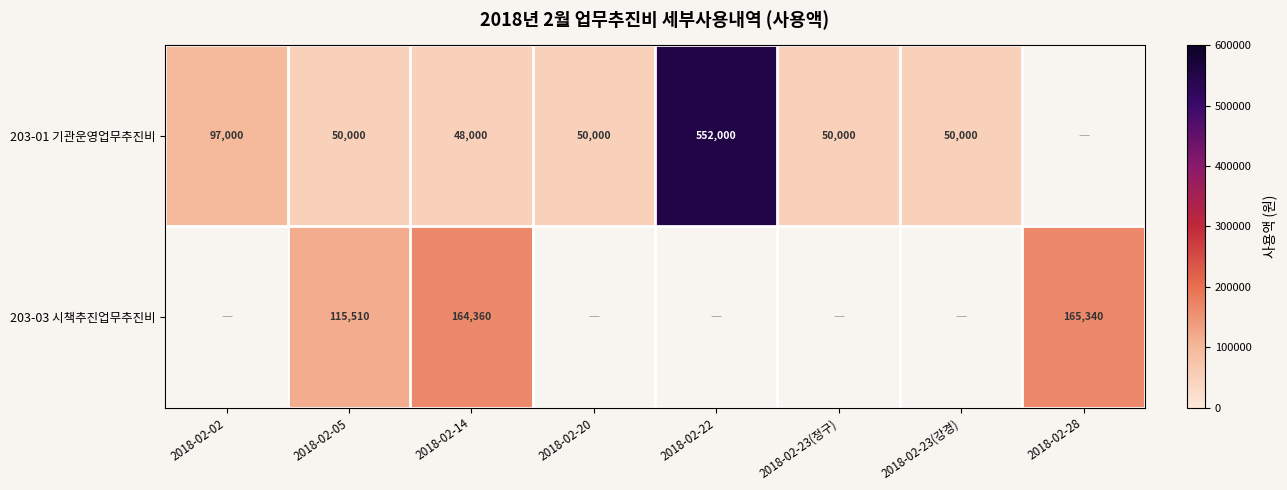

True or false: 203-01 기관운영업무추진비 has a value of 50000 at 2018-02-23(정구).

True